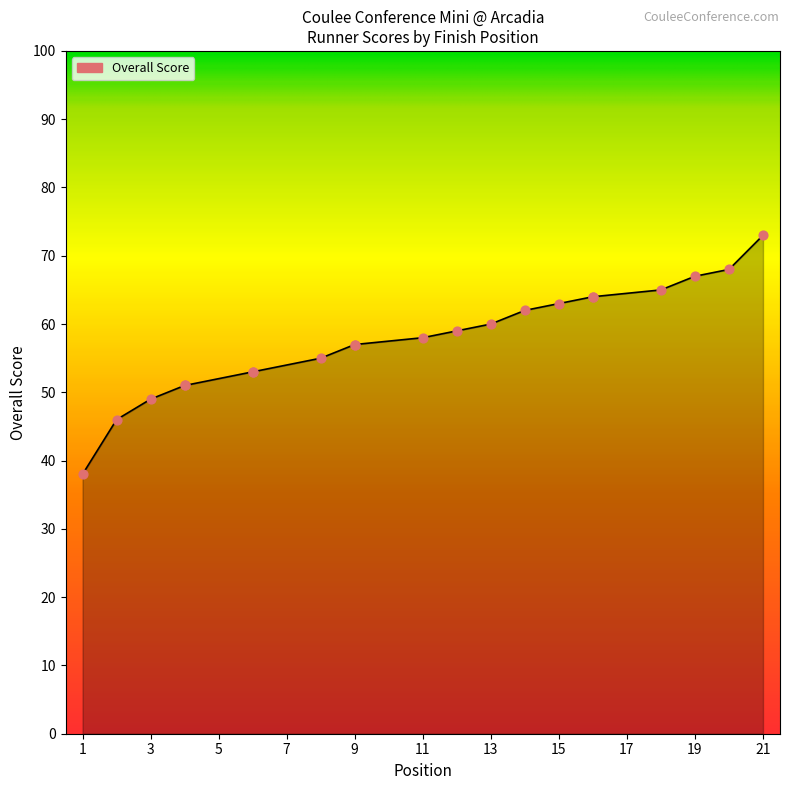

Which has a higher value, 12 or 14?

14